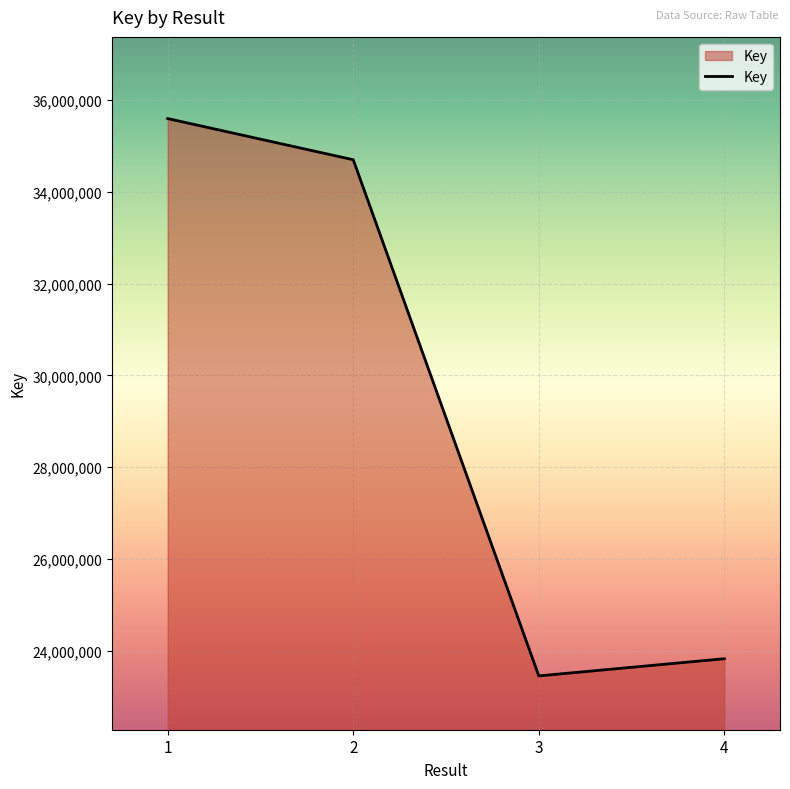

True or false: the data shows 52347473 at 1.

False